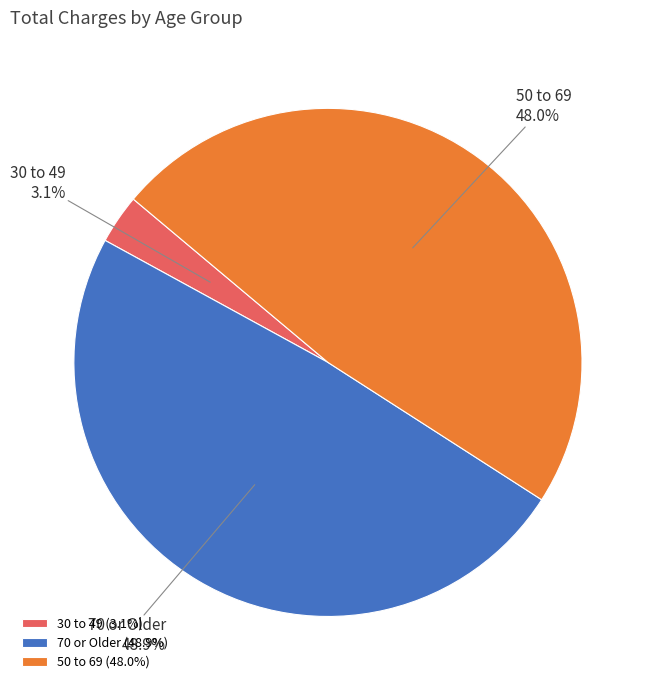

To the nearest percent, what portion does 70 or Older represent?

49%